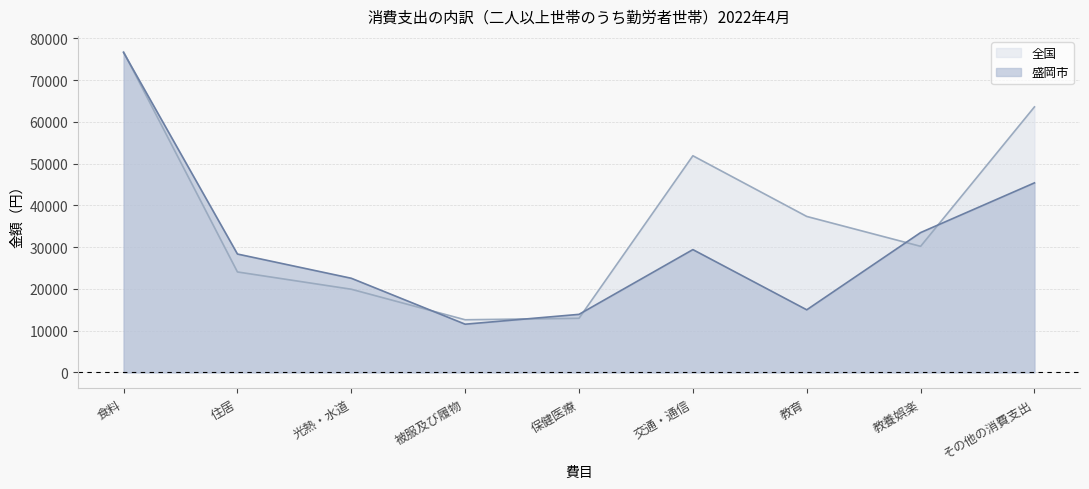

At which label does 全国 (line) first exceed 30197?

食料